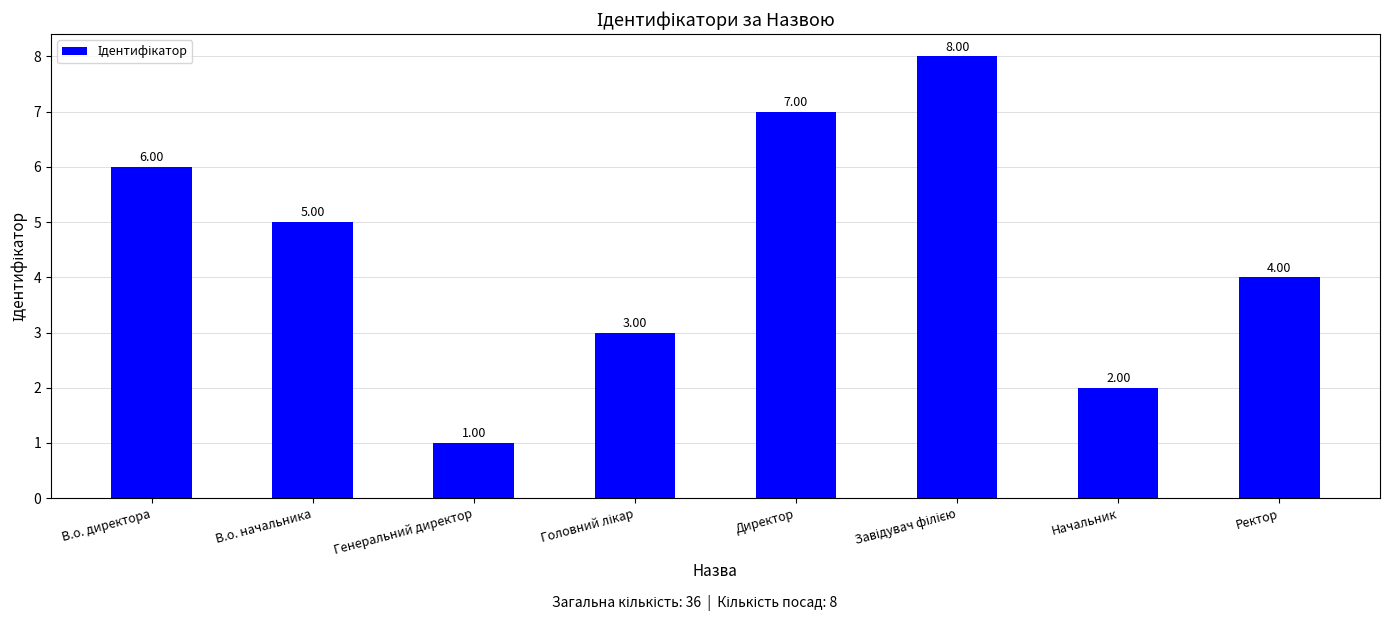

What is the label of the 1st bar from the left?

В.о. директора